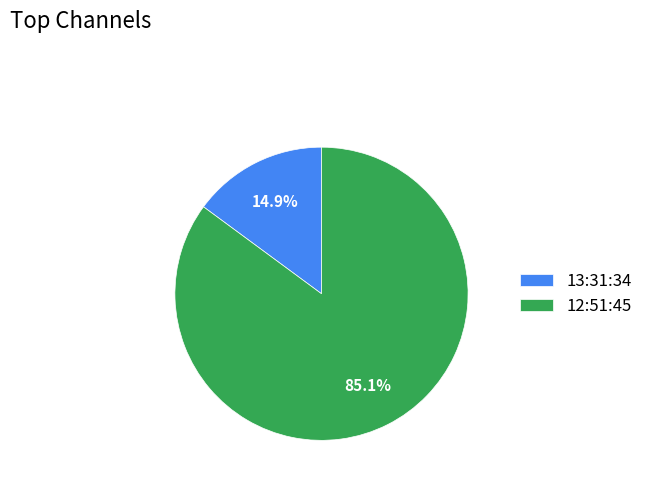

What is the largest slice in the pie chart?

12:51:45